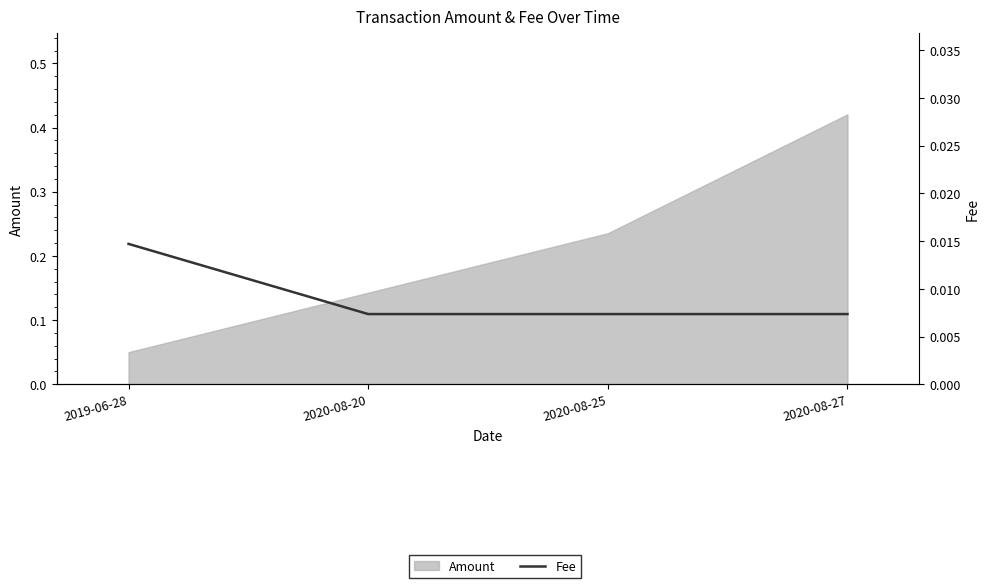

What is the label of the 1st point from the left?

2019-06-28